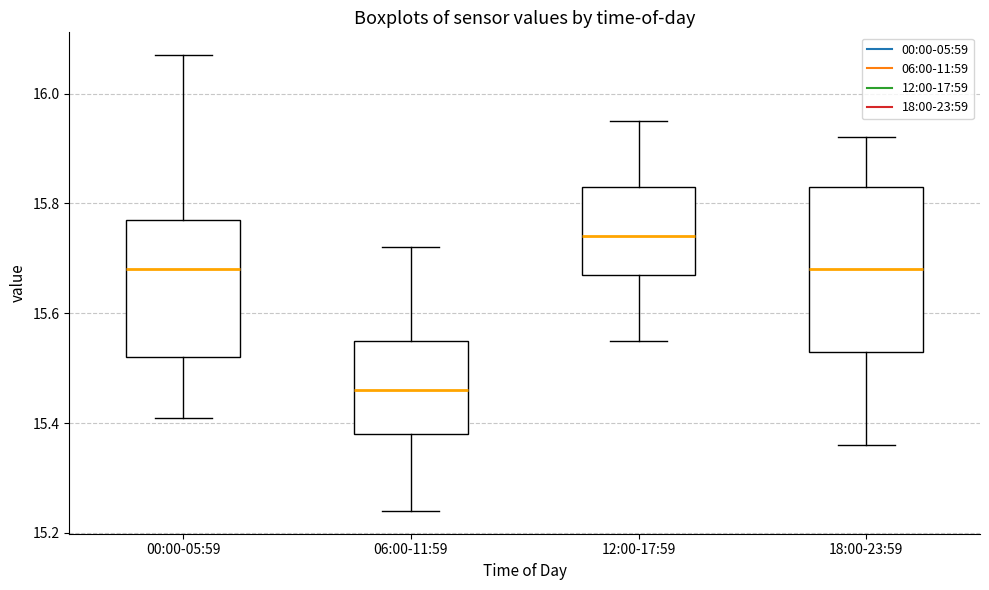

Where does the upper whisker of the box for 00:00-05:59 end on the y-axis? The values are not printed on the chart, so give them approximately, as read against the axis.

16.08